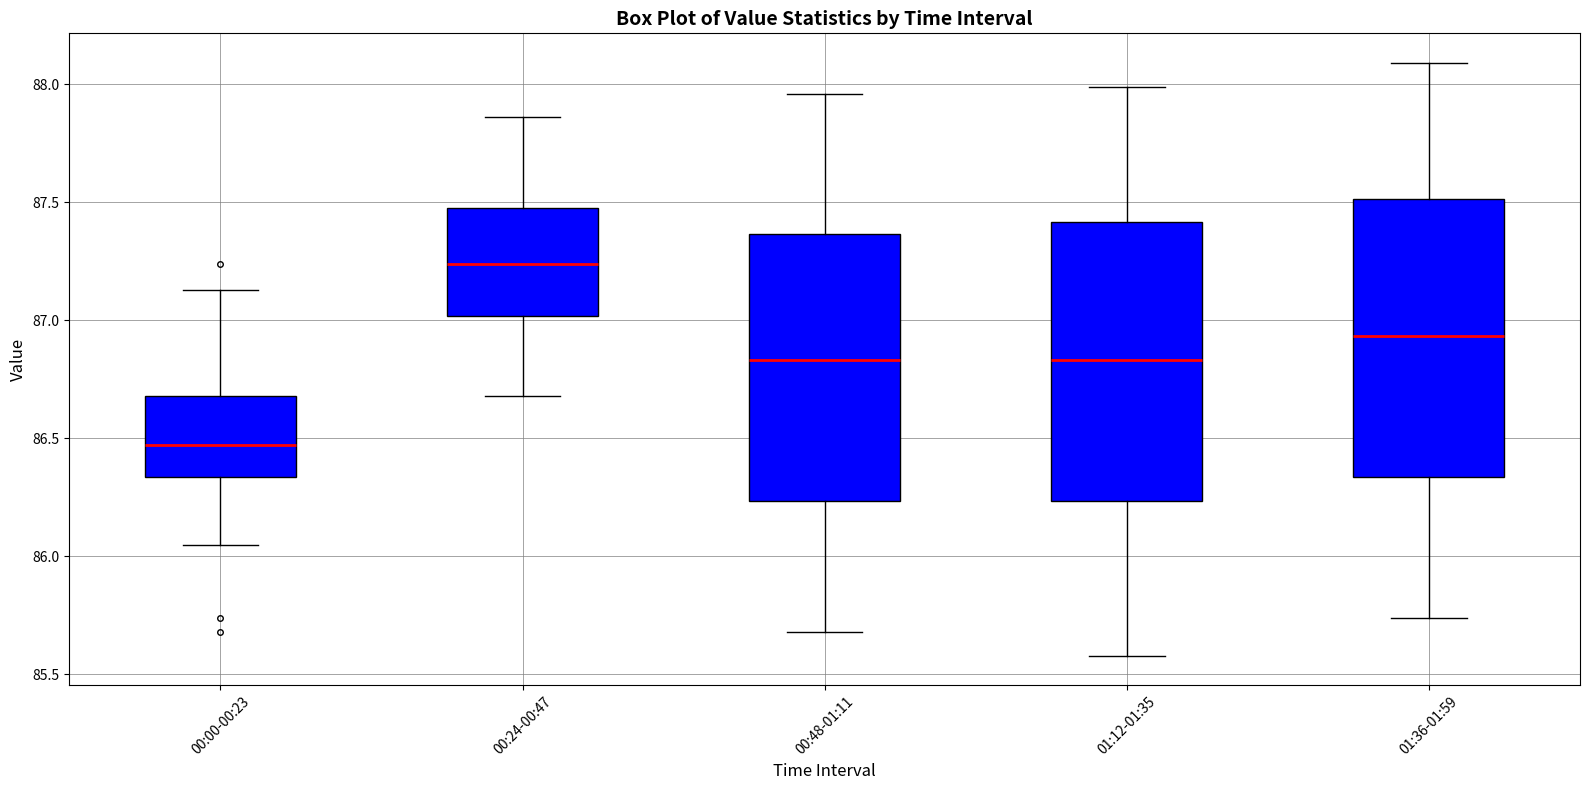

Where does the median line of the box for 00:48-01:11 sit on the y-axis? The values are not printed on the chart, so give them approximately, as read against the axis.

86.85